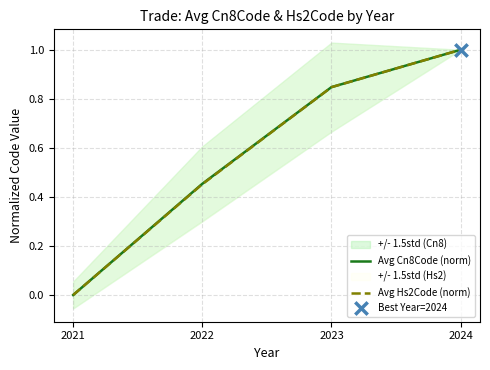

At which category is the sum across all series the highest?

2024